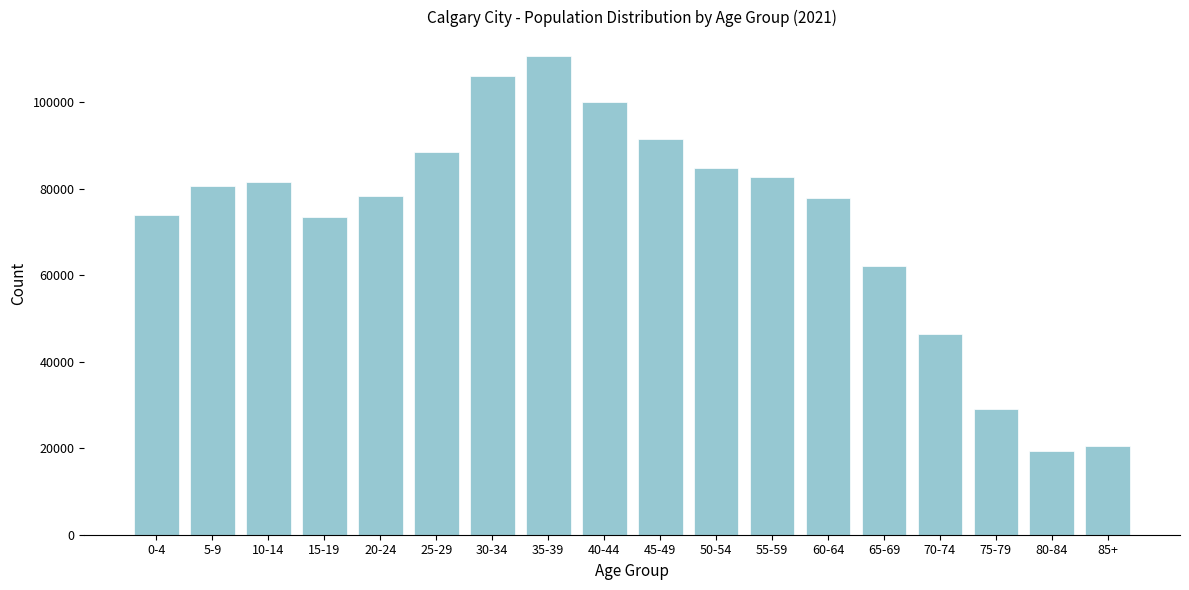

Which category has the highest value across all series?

35-39